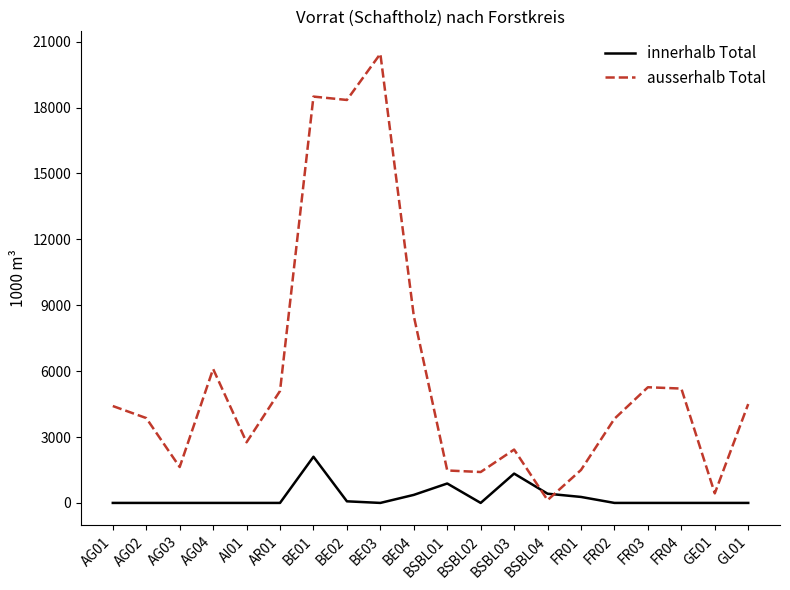

Which series has the largest range (max minus min)?

ausserhalb Total